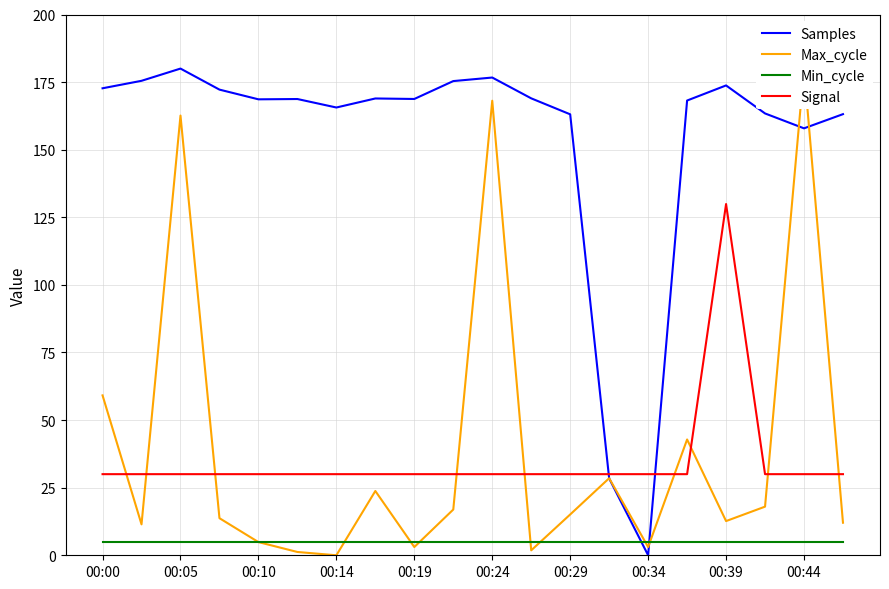

List the series in order of their peak value, lowest first.

Min_cycle, Signal, Samples, Max_cycle